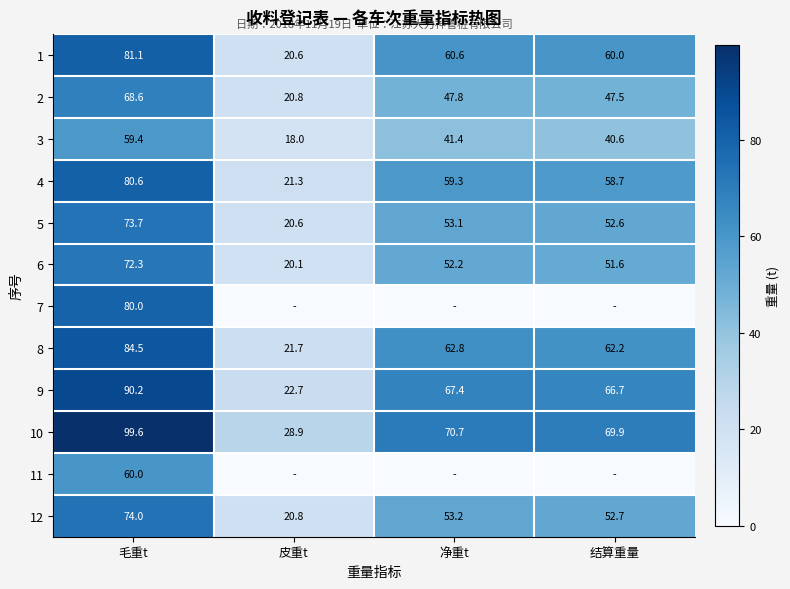

The value of 10 at 净重t is 38.7. True or false?

False